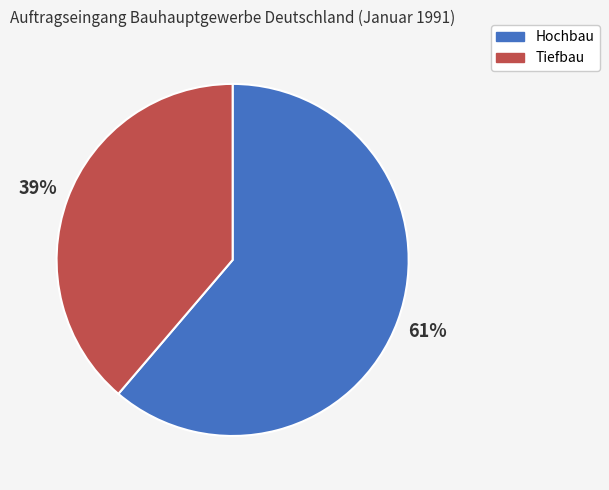

To the nearest percent, what is the difference between the Tiefbau and Hochbau slice percentages?

22%